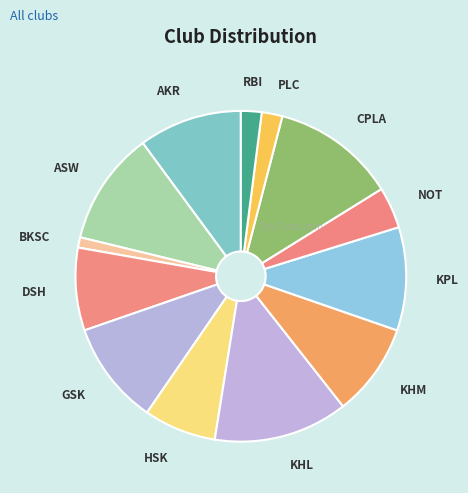

Which slice is the smallest?

BKSC